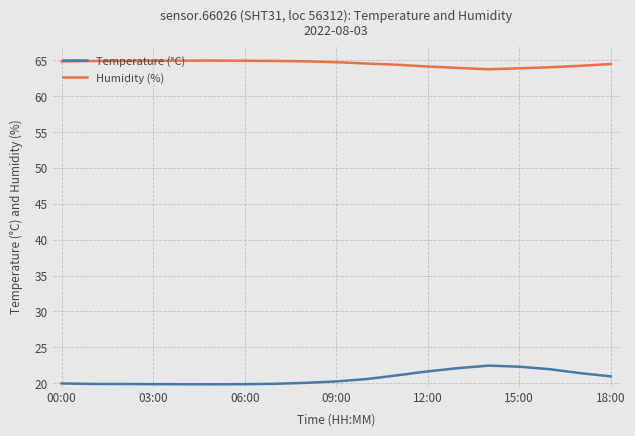

How many series are shown in this chart?

2